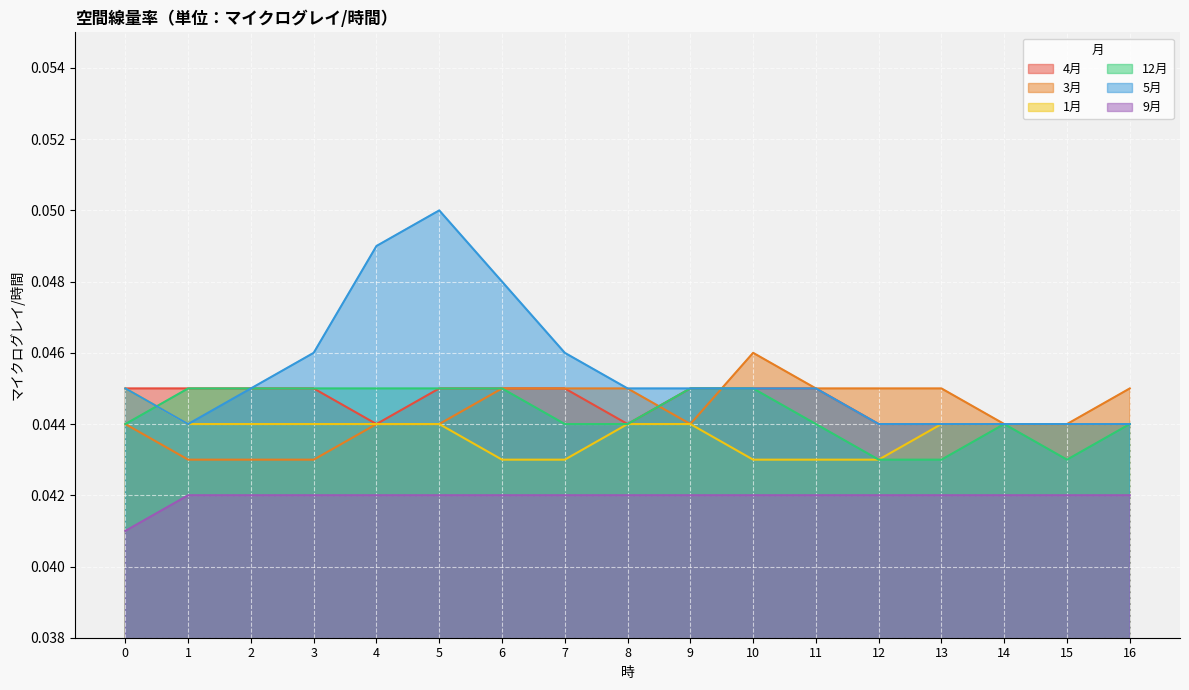

At 8, list the series in order from smallest to largest.

9月, 4月, 1月, 12月, 3月, 5月